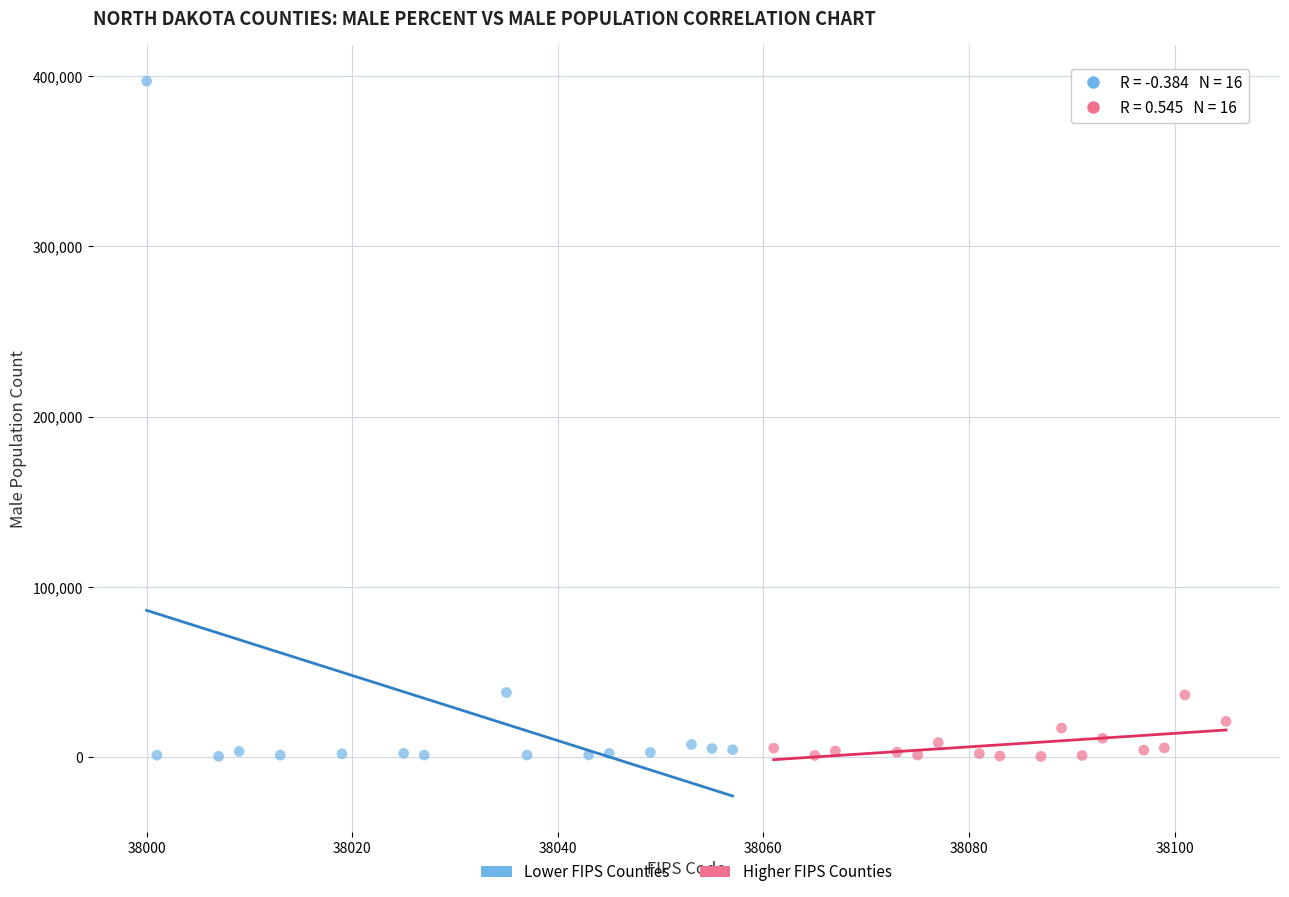

Which series has the largest Y range (max minus min)?

Lower FIPS Counties